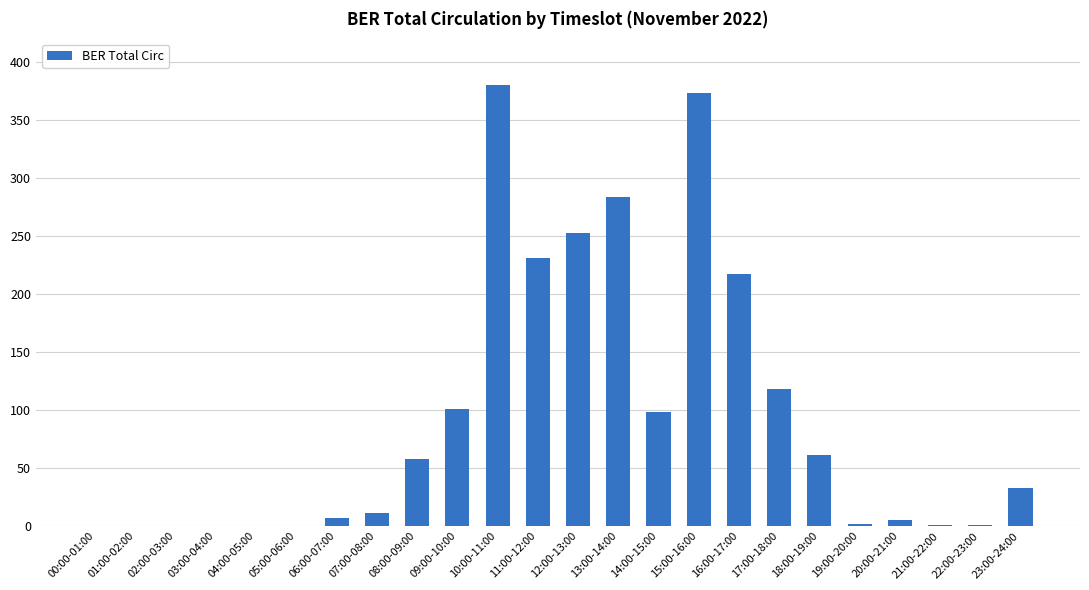

What is the maximum value shown in the chart?

380